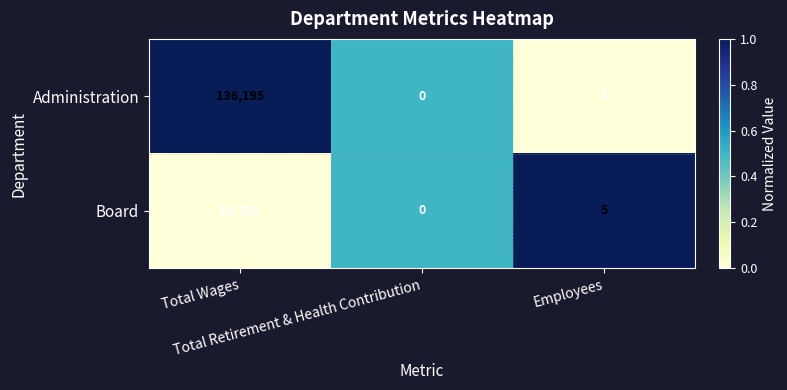

Which series has the largest total across all categories?

Administration